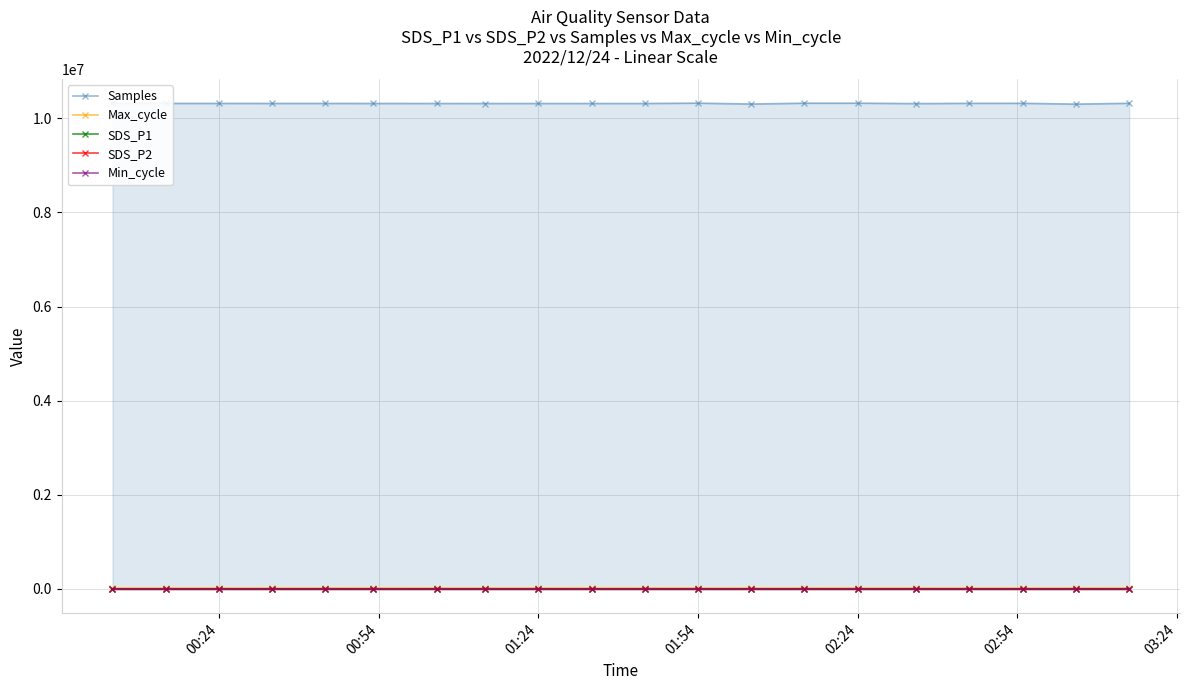

What is the spread (max minus min) of values at 02:24?

10321408.6